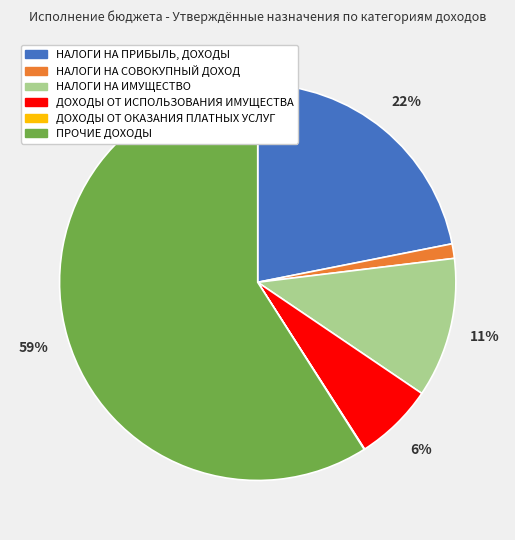

Does ПРОЧИЕ ДОХОДЫ account for over 50% of the chart?

Yes